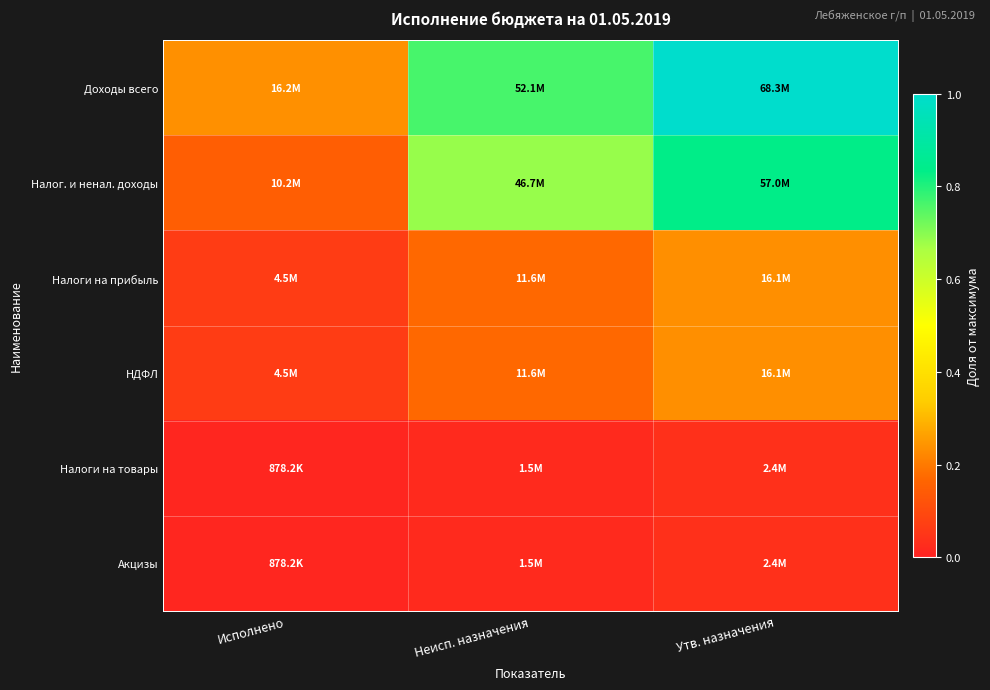

List the series in order of their peak value, lowest first.

Налоги на товары, Акцизы, Налоги на прибыль, НДФЛ, Налог. и ненал. доходы, Доходы всего